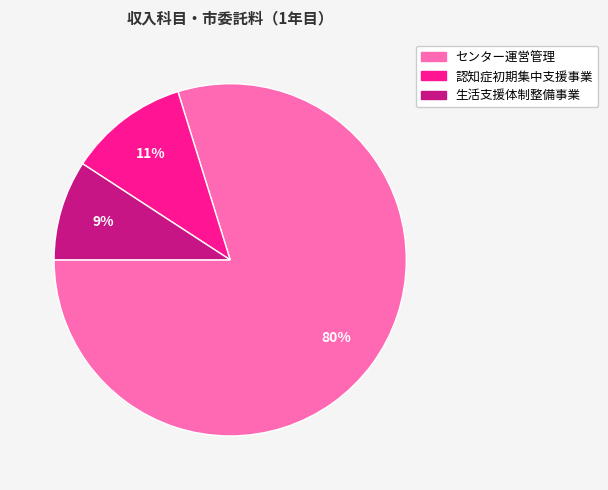

Does 認知症初期集中支援事業 account for over 50% of the chart?

No